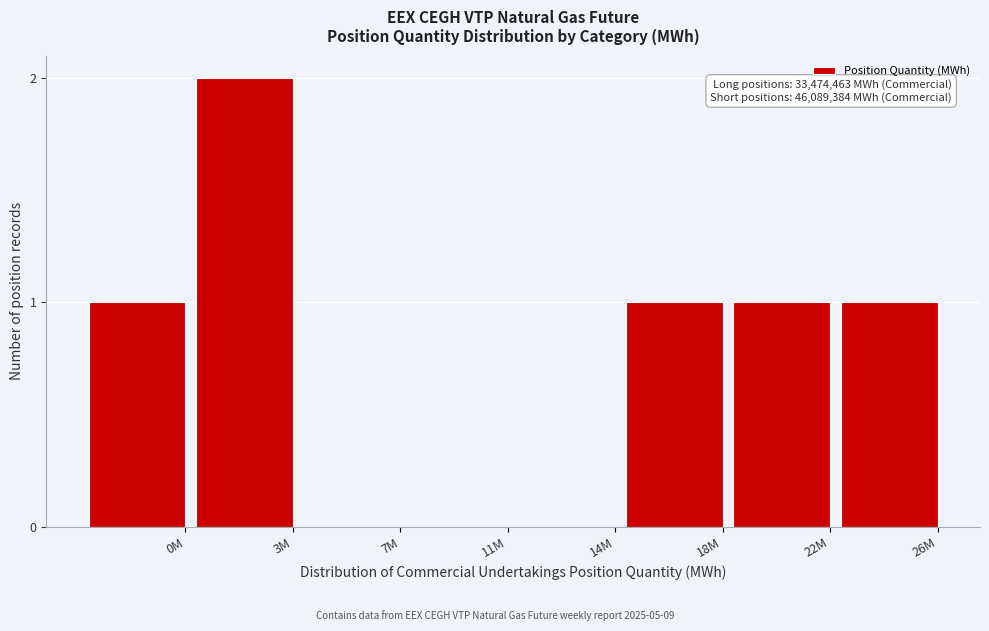

Reading right to left, list all the values displayed in this chart.

26M=1	22M=1	18M=1	14M=0	11M=0	7M=0	3M=2	0M=1